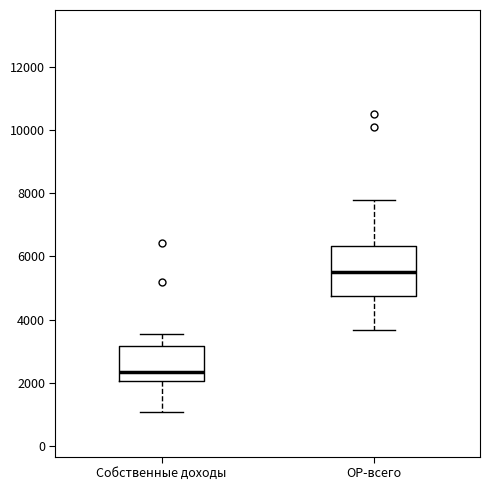

Reading left to right, transcribe this box plot: for each box, give where its median line is, the range the box spans, and where its two whiskers end, as read against the y-axis. The values are not printed on the chart, so give them approximately, as read against the axis.

Собственные доходы: median 2400, box 2000 to 3200, whiskers 1000 to 3600
ОР-всего: median 5400, box 4800 to 6400, whiskers 3600 to 7800